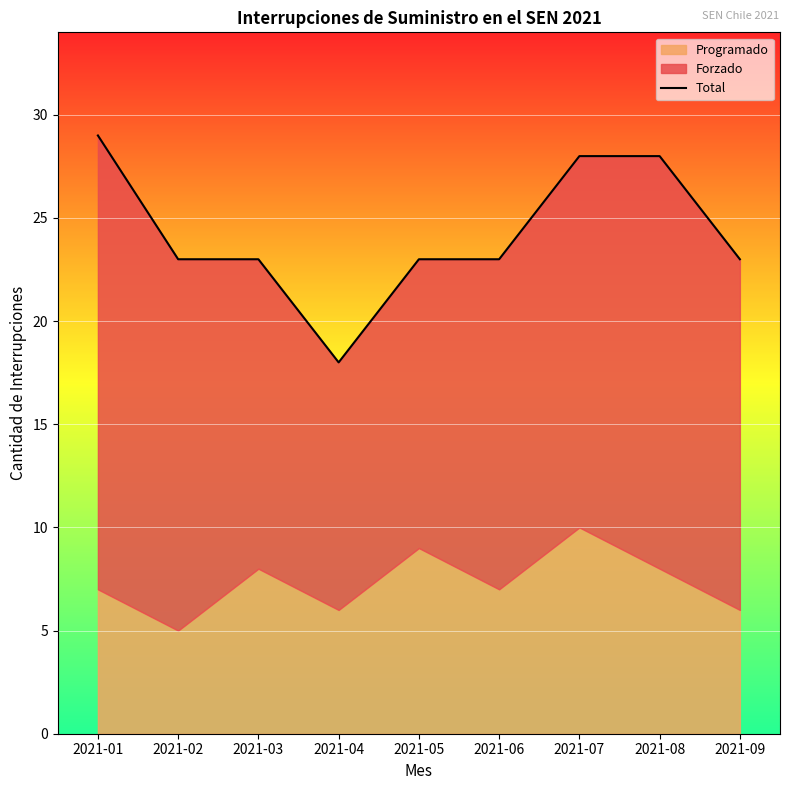

Is it true that the value at 2021-01 is 29?

True